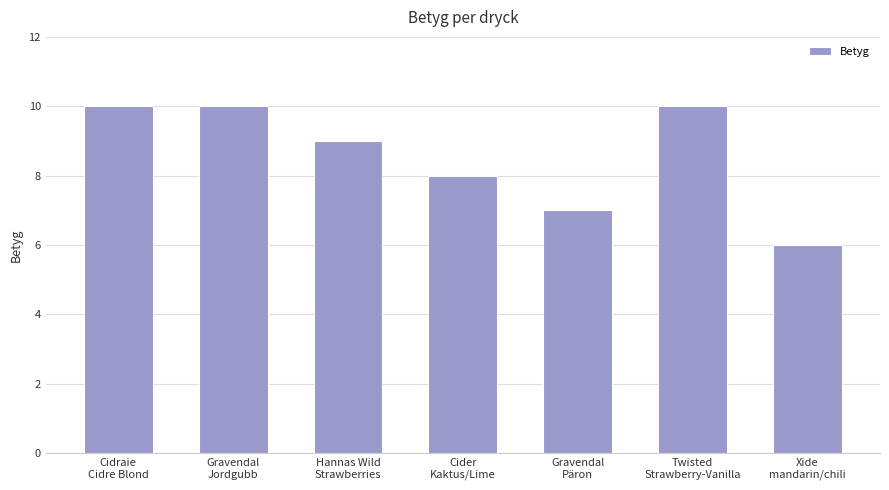

What is the sum of all values?

60